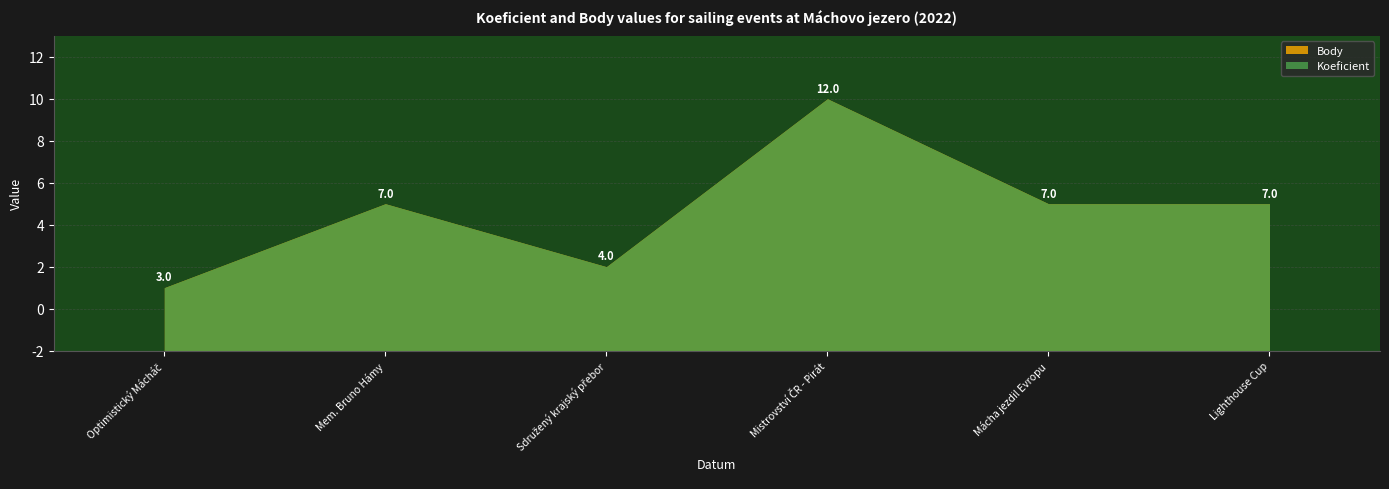

At which category is the sum across all series the highest?

2022-07-02